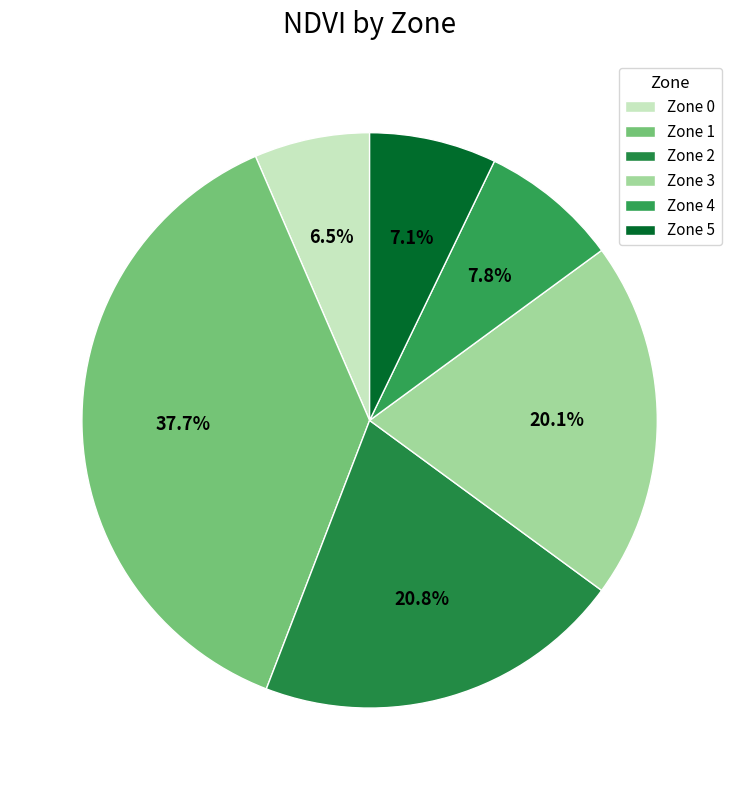

Is it true that Zone 0 is 1% of the pie?

False